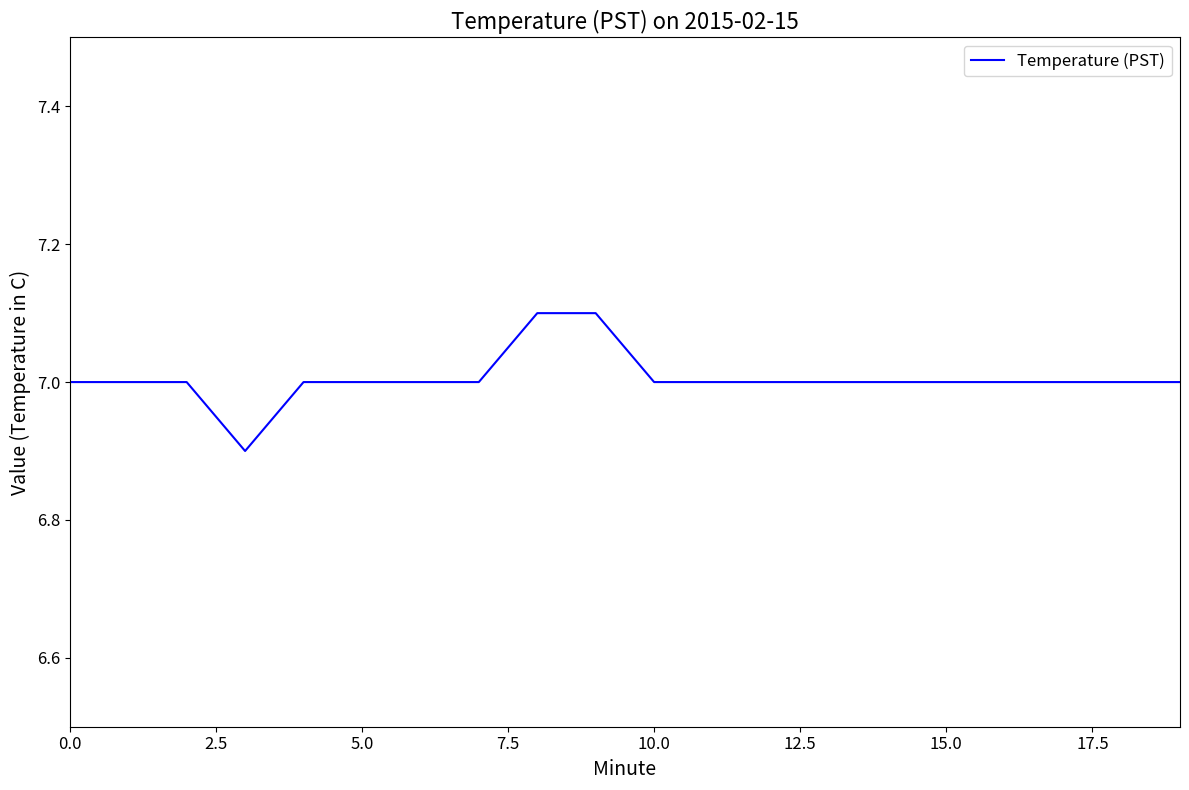

Does the chart display data point markers on the line(s)?

No